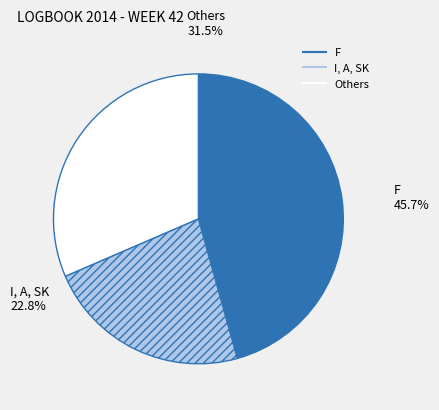

True or false: L accounts for 11% of the total.

False